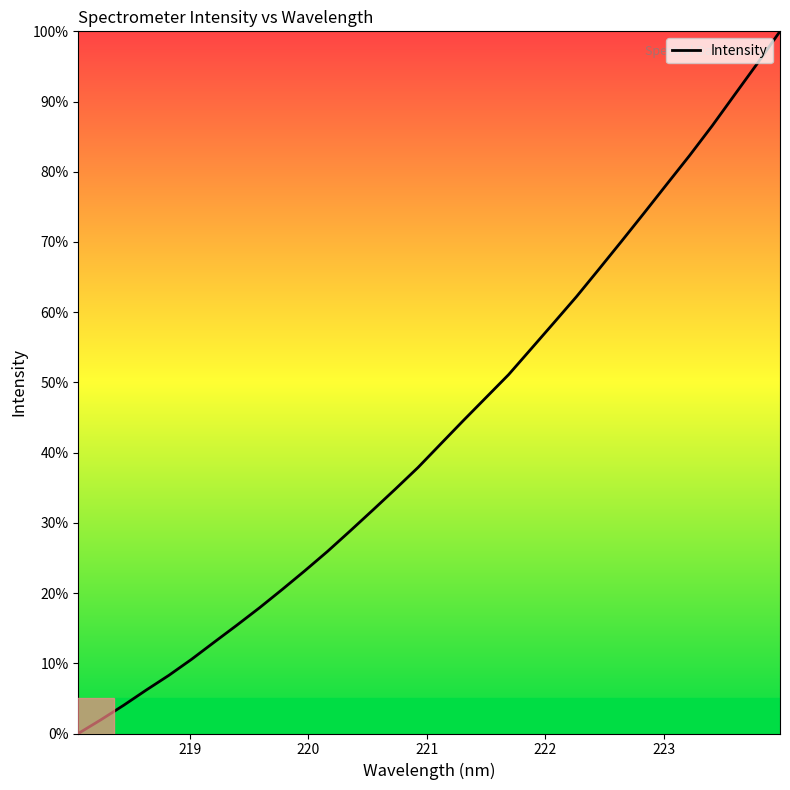

What is the difference between the maximum and minimum values?

100.0